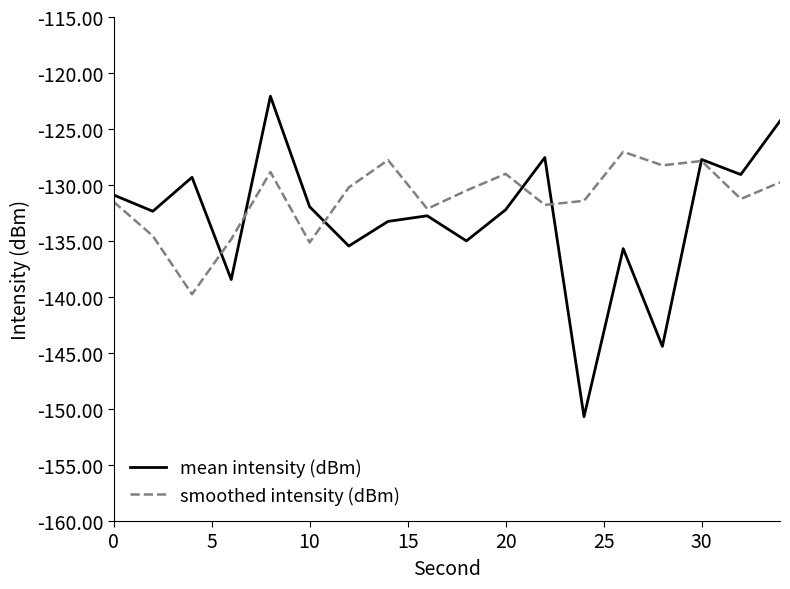

What is the maximum value for smoothed intensity (dBm)?

-127.0